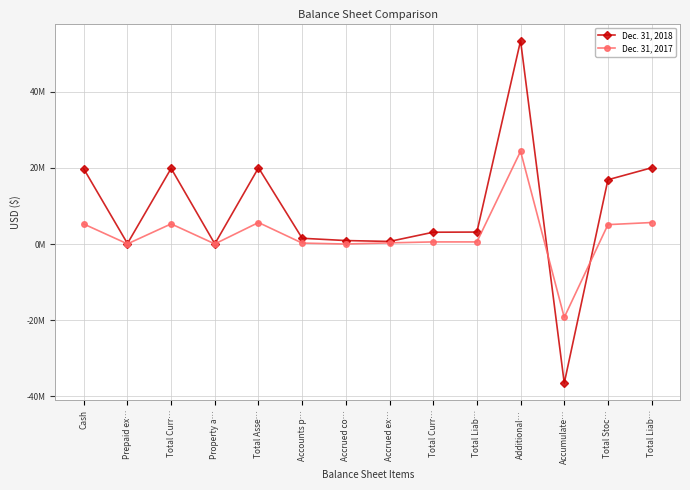

What is the label of the 6th point from the left?

Accounts p…